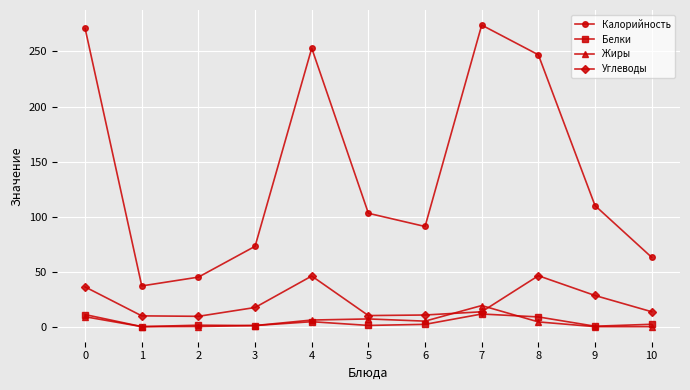

True or false: Калорийность and Жиры cross at least once.

False